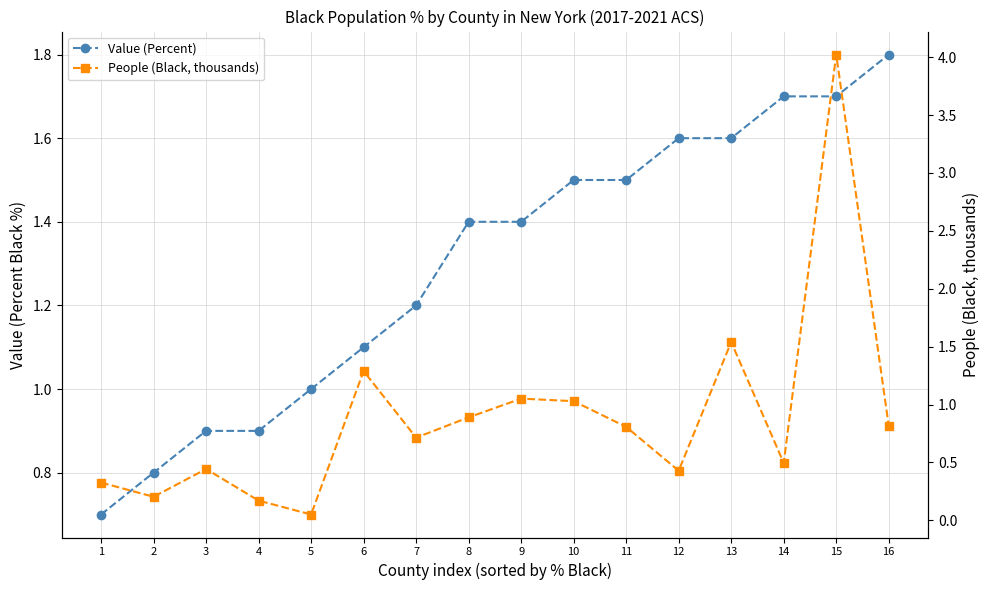

At which category is the sum across all series the highest?

15